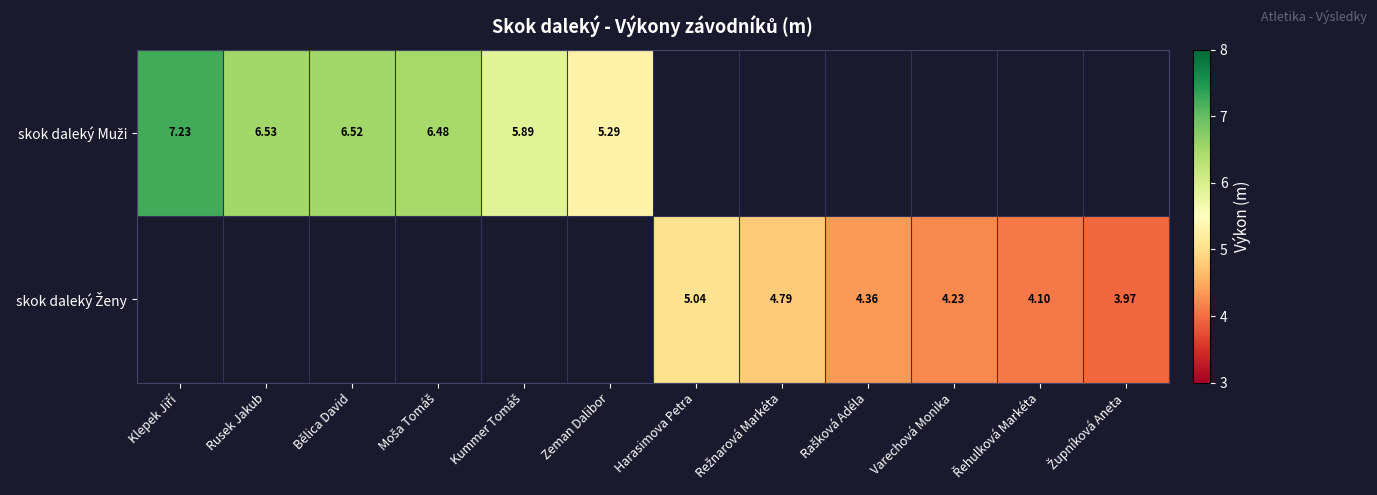

Which category has the highest value across all series?

Klepek Jiří